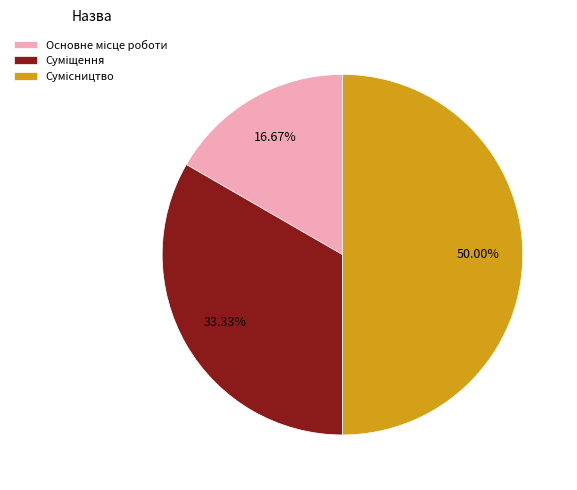

What portion of the pie excludes Сумісництво?

50.0%